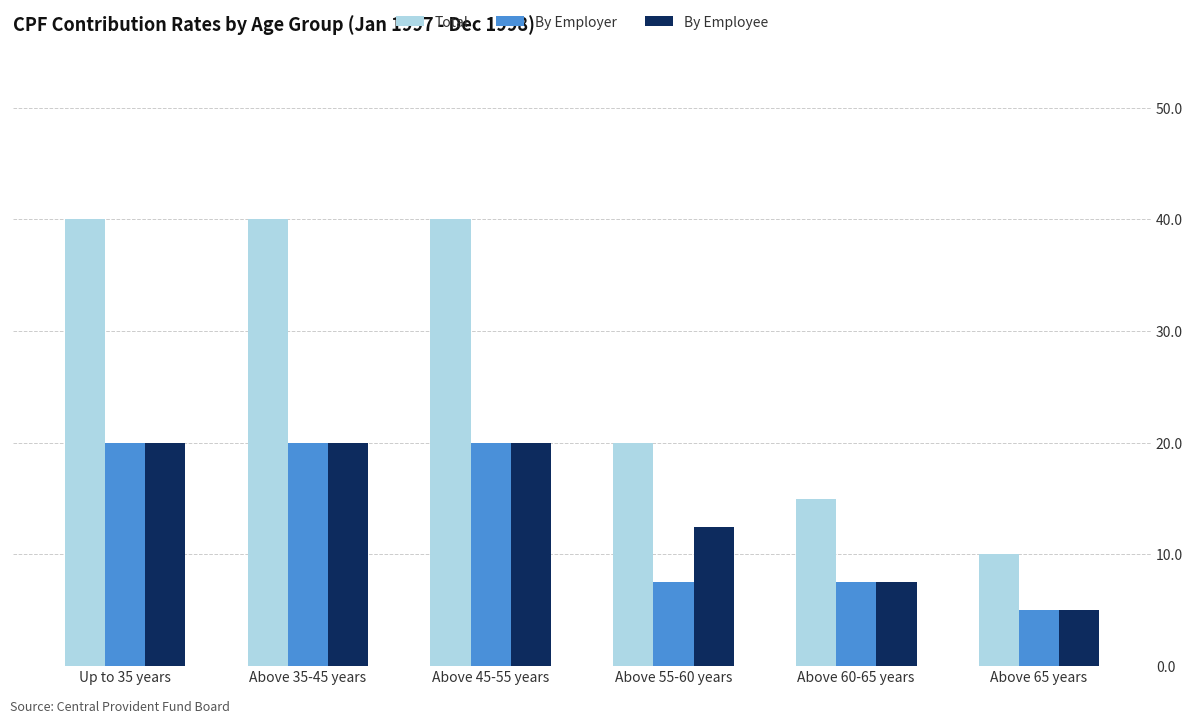

What is the value of the By Employee bar at the 1st from the left?

20.0